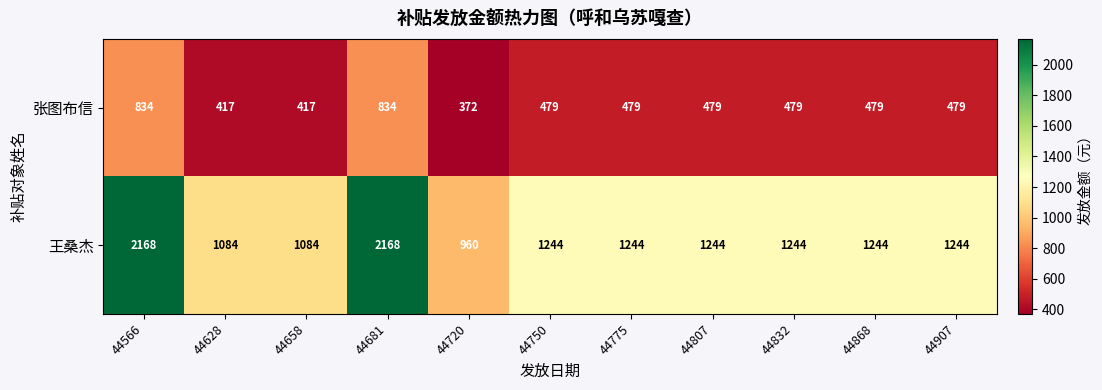

Reading right to left, what are all the values shown in this chart?

张图布信: 479	479	479	479	479	479	372	834	417	417	834
王桑杰: 1244	1244	1244	1244	1244	1244	960	2168	1084	1084	2168